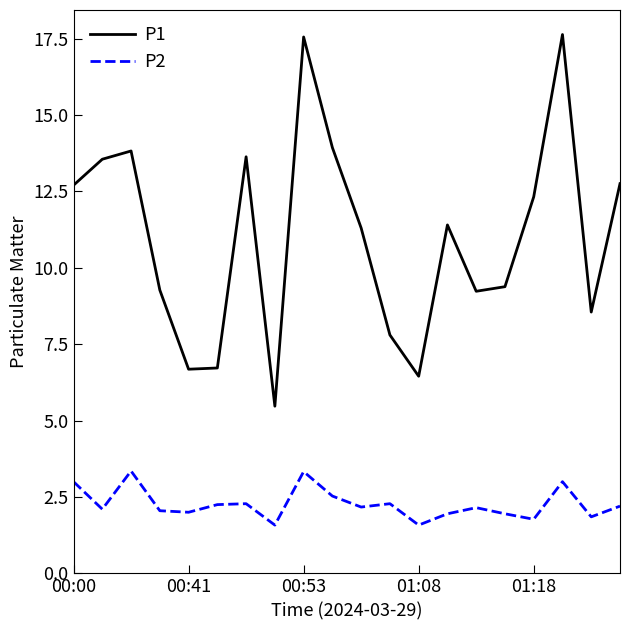

What is the smallest value displayed?

1.6